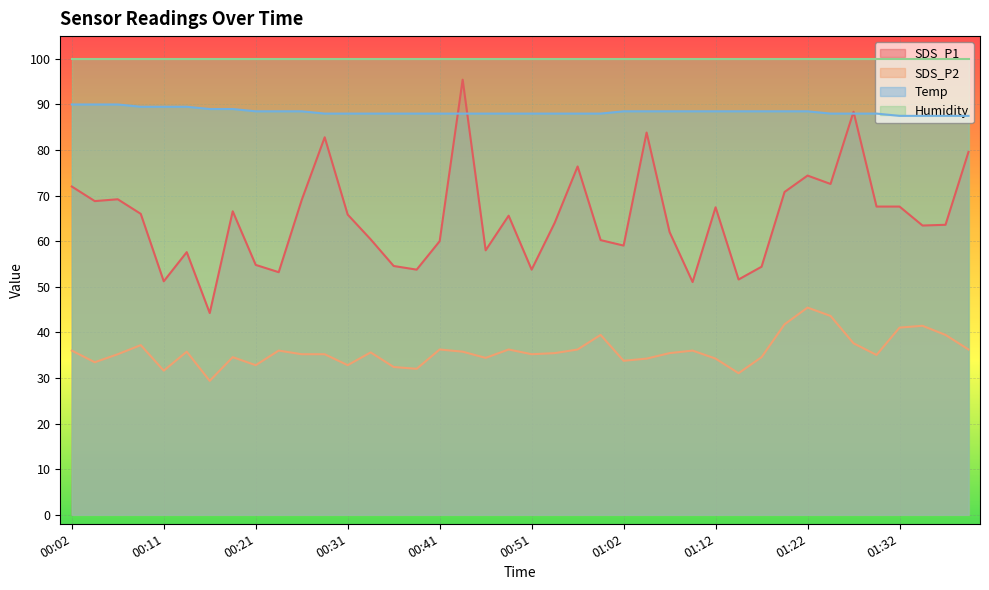

At which label does Temp reach its minimum?

01:32